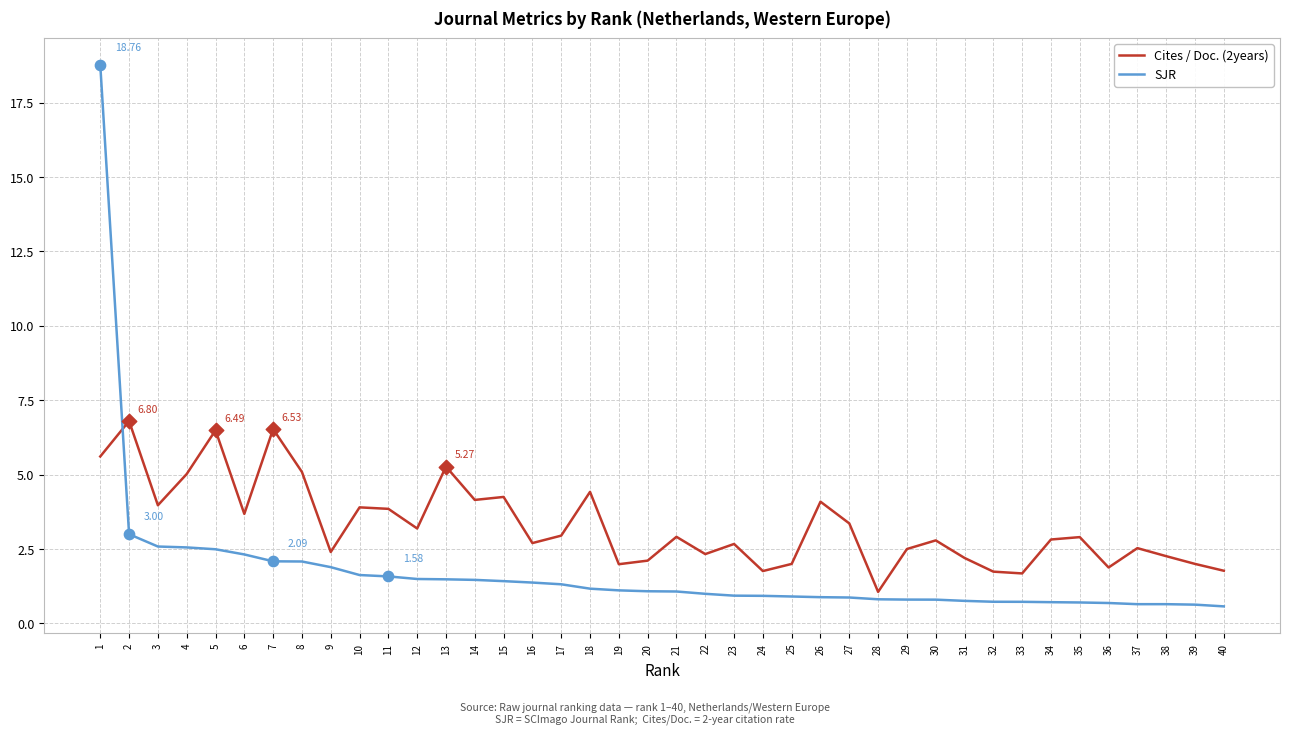

Is the value of Cites / Doc. (2years) at 5 greater than the value of SJR at 27?

Yes